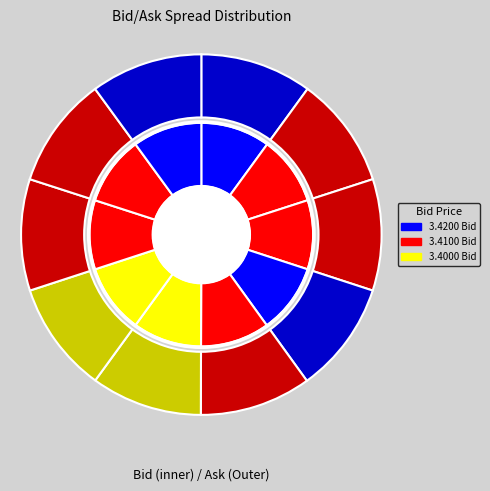

True or false: 7 accounts for 10% of the total.

True